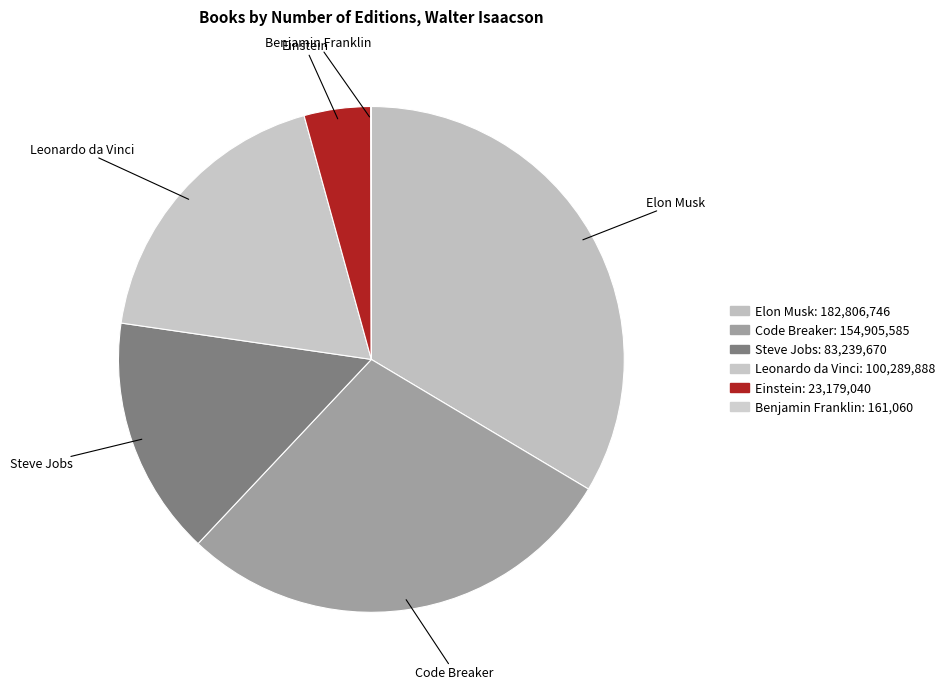

To the nearest percent, what percentage of the pie is Leonardo da Vinci?

18%